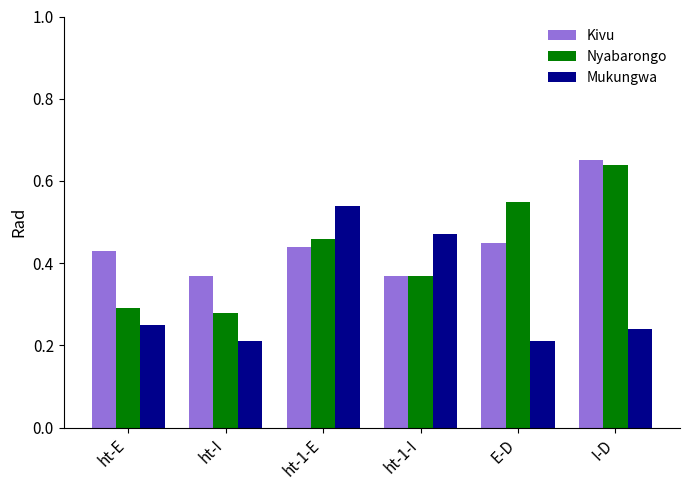

Which series changed the most between ht-I and I-D?

Nyabarongo